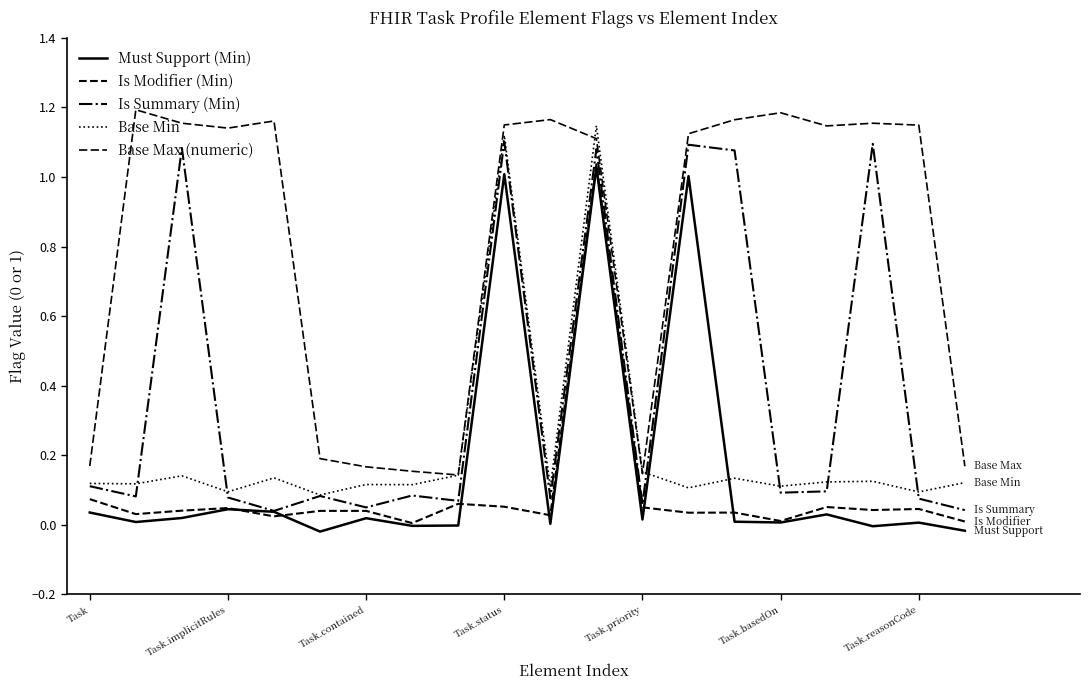

Which series has the largest range (max minus min)?

Is Summary (Min)